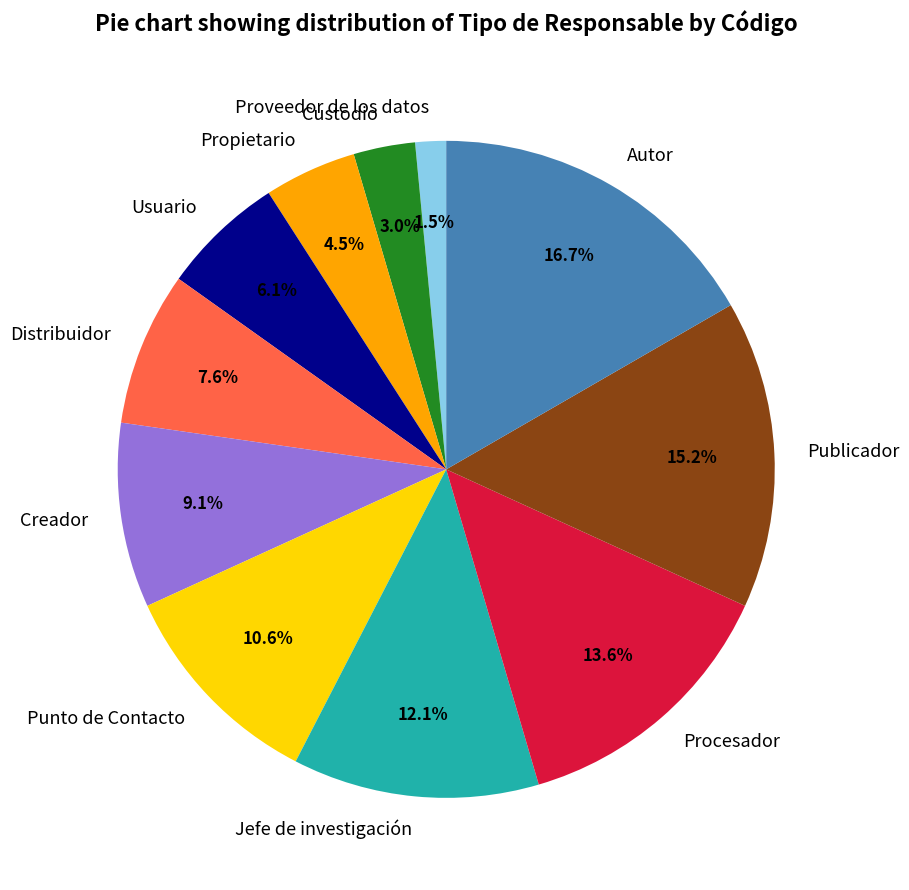

Combined, do Punto de Contacto and Propietario account for over 50%?

No